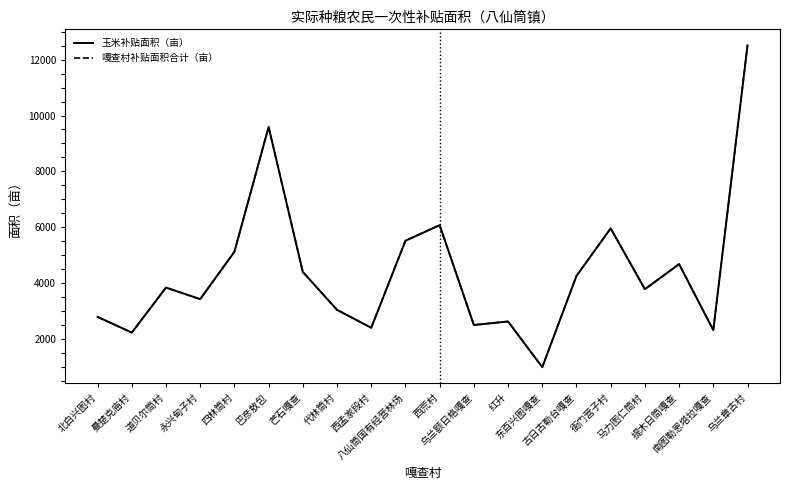

Does the chart display data point markers on the line(s)?

No